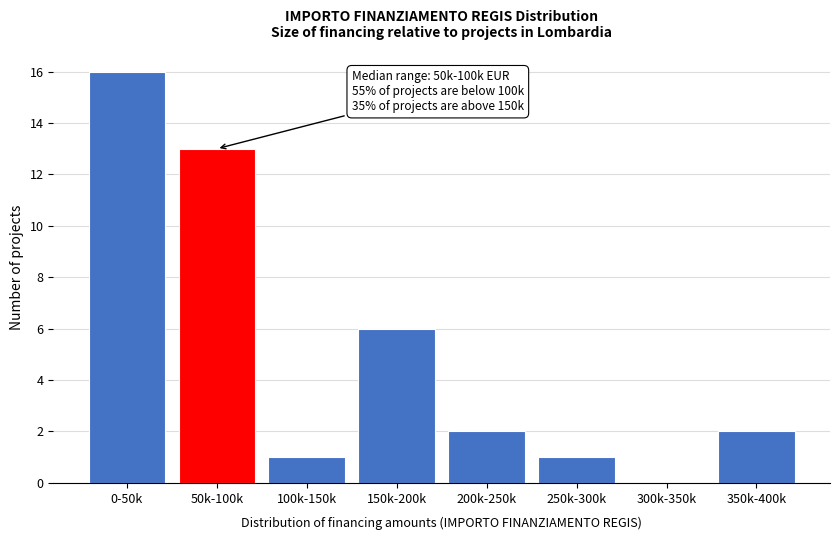

Reading left to right, list all the values displayed in this chart.

0-50k=16	50k-100k=13	100k-150k=1	150k-200k=6	200k-250k=2	250k-300k=1	300k-350k=0	350k-400k=2